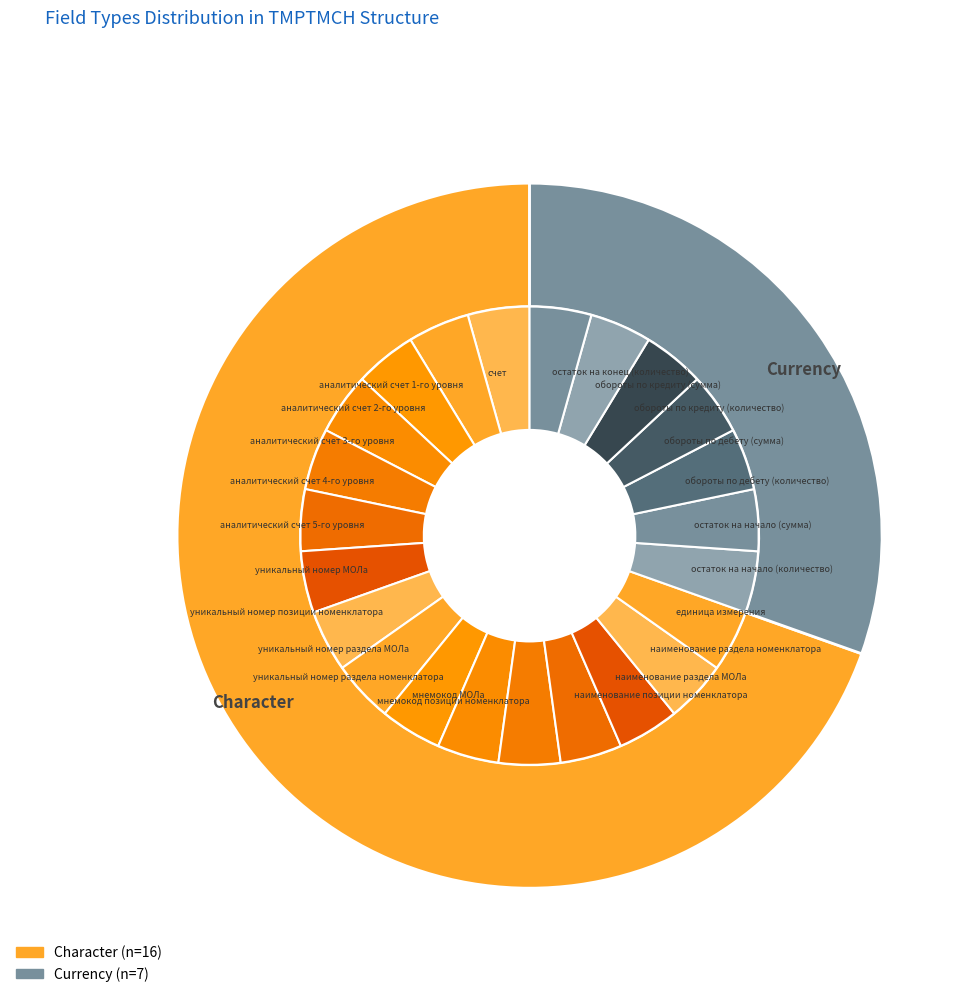

How many segments does this pie chart have?

2